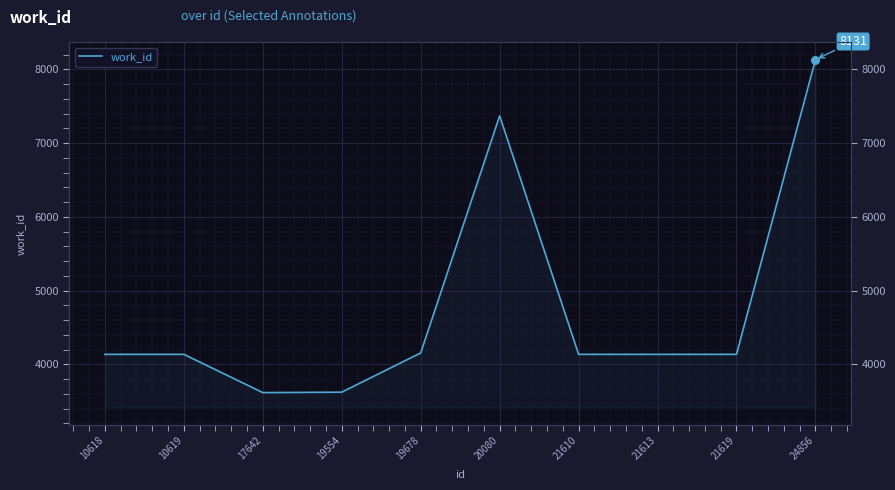

Approximately how many times larger is the value at 19678 compared to 19554?

1.1